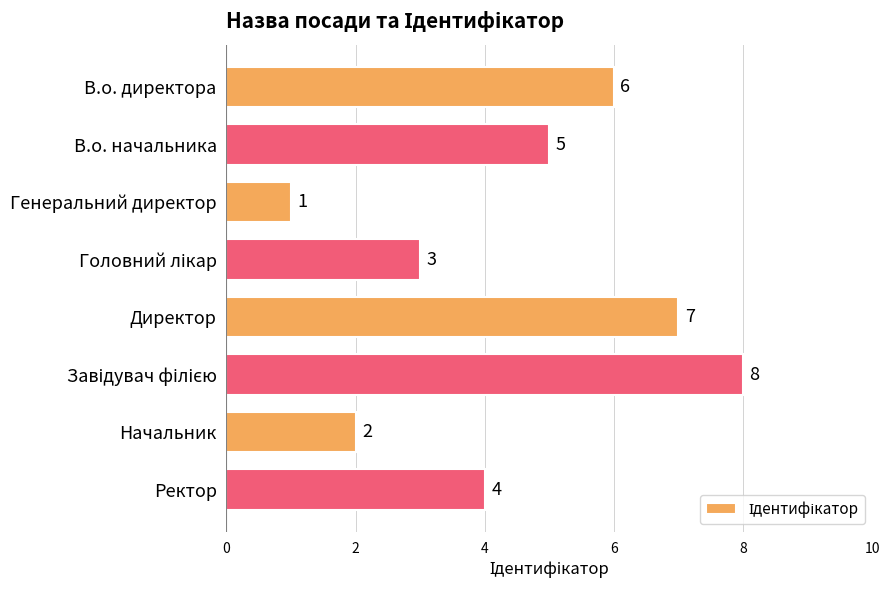

How many values are between 3 and 7?

5